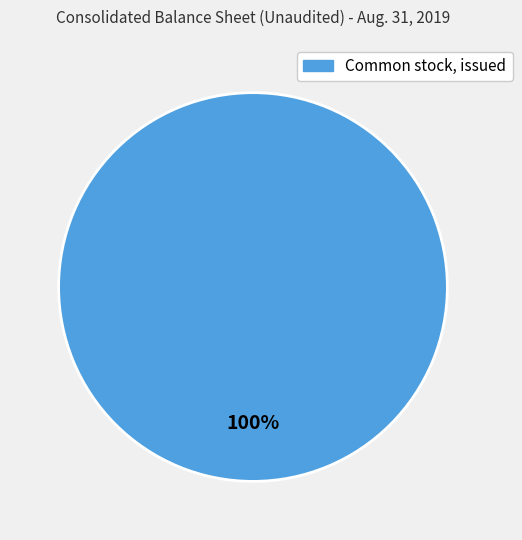

Is there a majority slice in this chart?

Yes